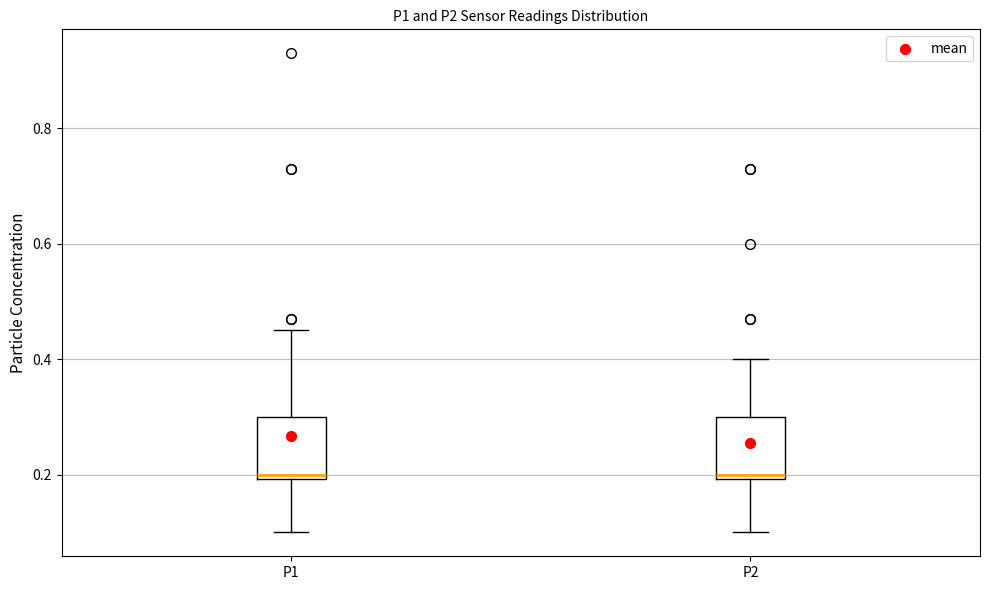

Reading left to right, read every box against the y-axis: the position of its median line, the range the box covers, and the ends of its whiskers. The values are not printed on the chart, so give them approximately, as read against the axis.

P1: median 0.20 (just above the box's lower edge), box 0.20 to 0.30, whiskers 0.10 to 0.46
P2: median 0.20 (just above the box's lower edge), box 0.20 to 0.30, whiskers 0.10 to 0.40